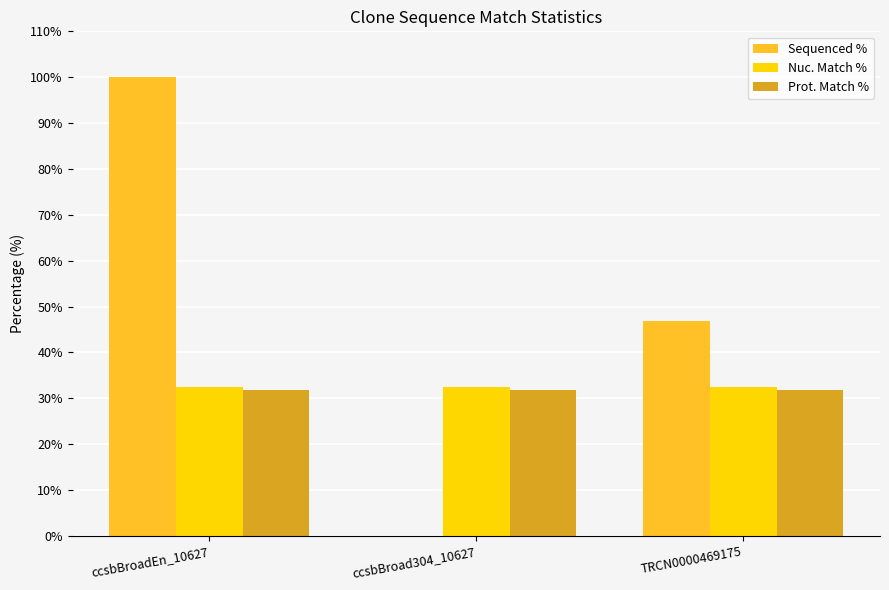

Is the value of Prot. Match % at ccsbBroadEn_10627 greater than the value of Sequenced % at ccsbBroadEn_10627?

No